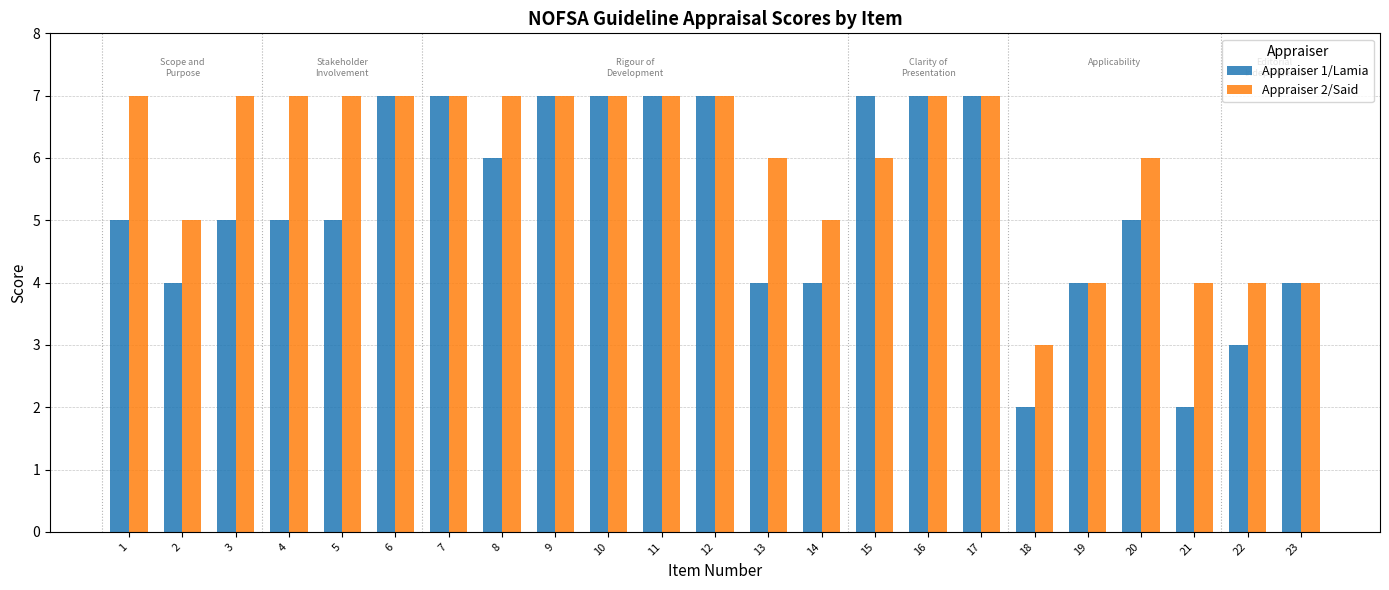

How many Appraiser 2/Said values are between 5 and 7?

18